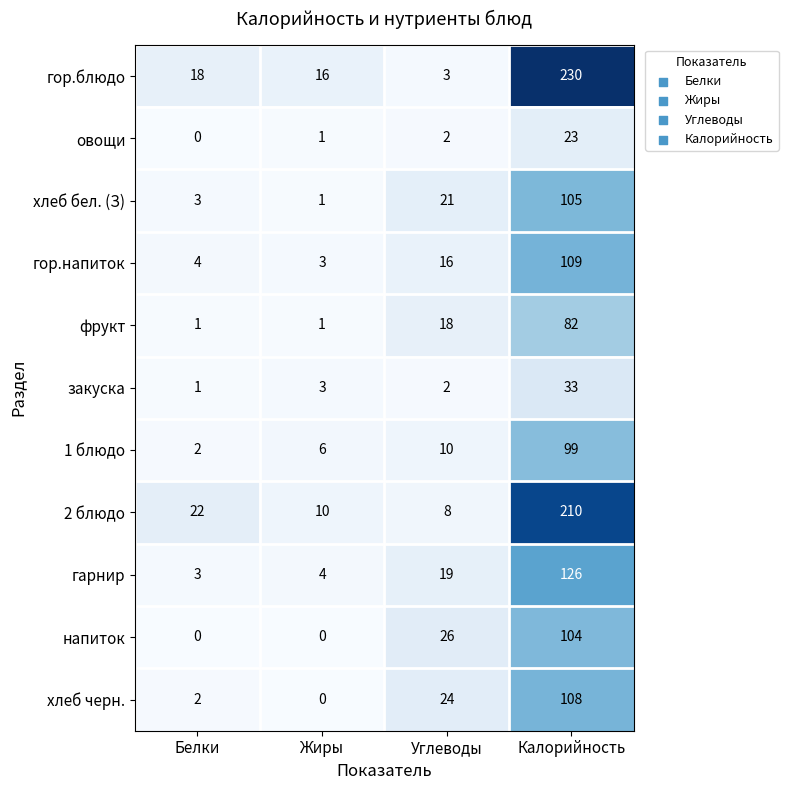

Where is напиток nearest to the value 52?

Углеводы